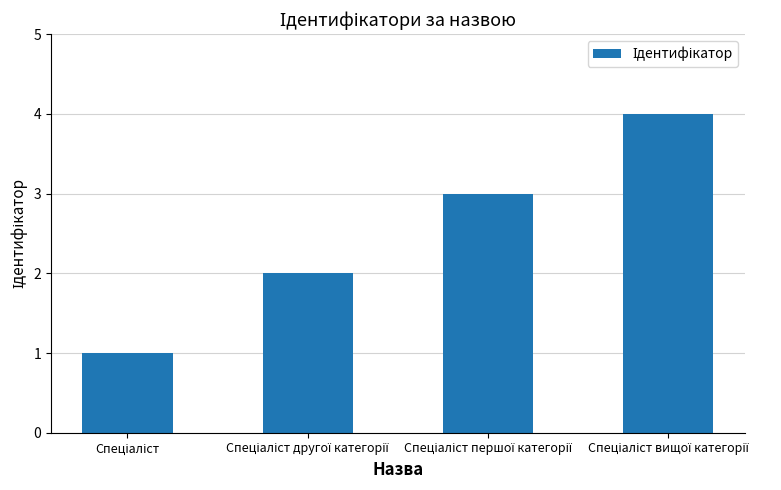

What is the greatest value displayed?

4